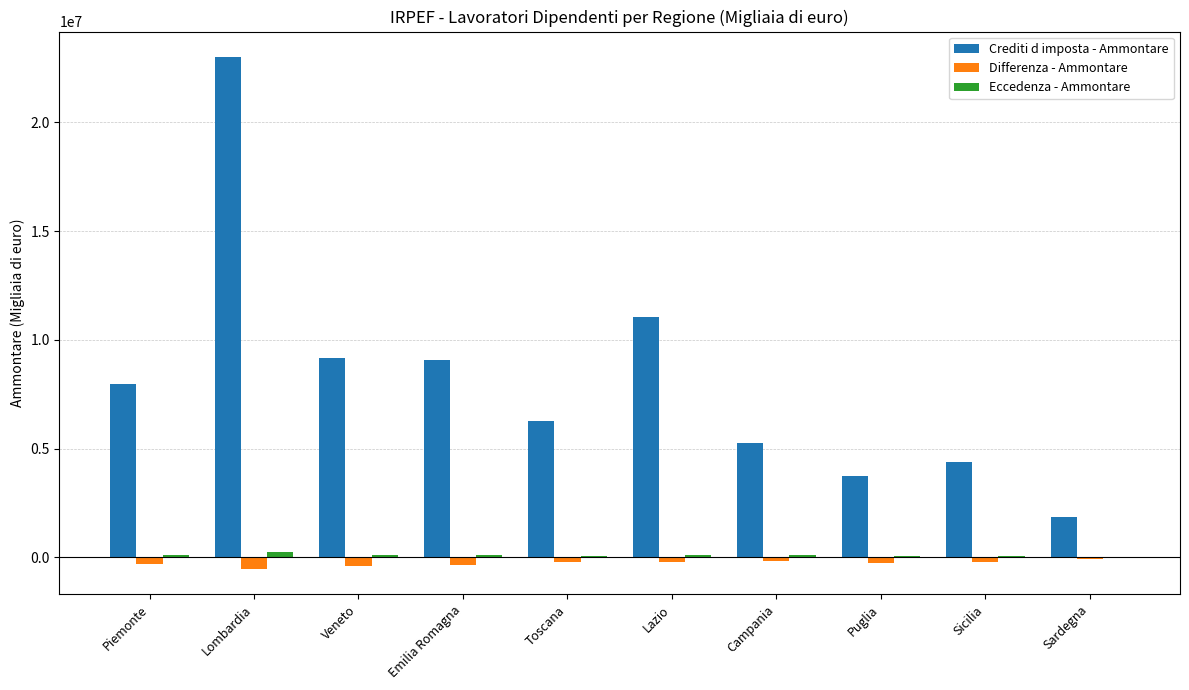

What is the spread (max minus min) of values at Lazio?

11297485